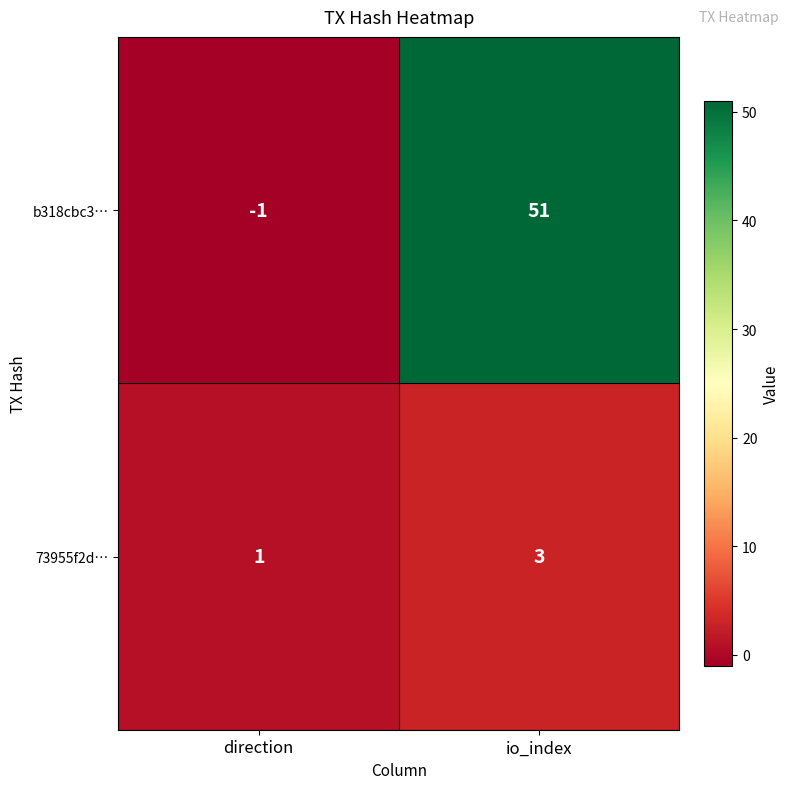

Reading left to right, list all the values displayed in this chart.

b318cbc3…: -1	51
73955f2d…: 1	3